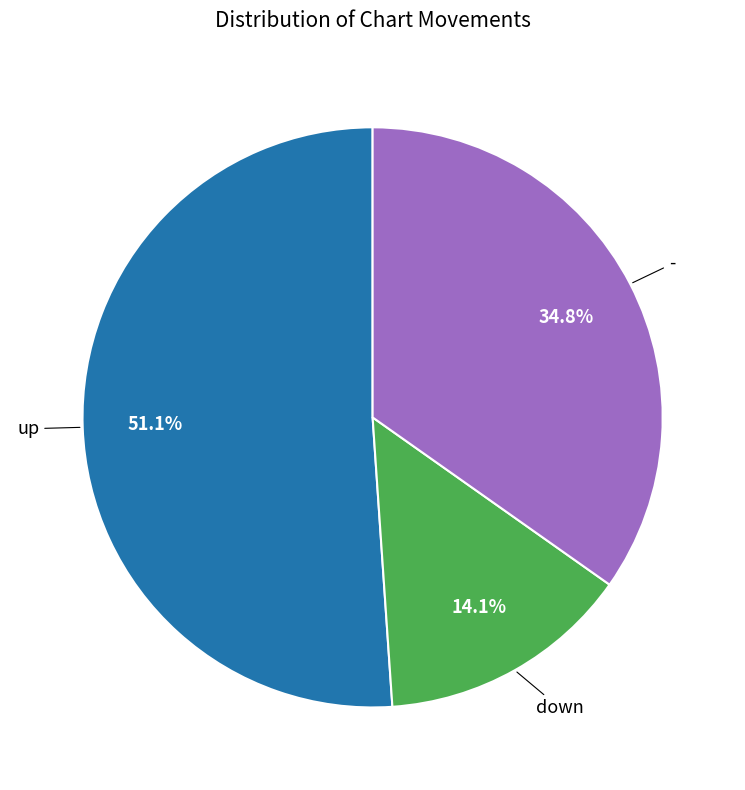

Is there a majority slice in this chart?

Yes